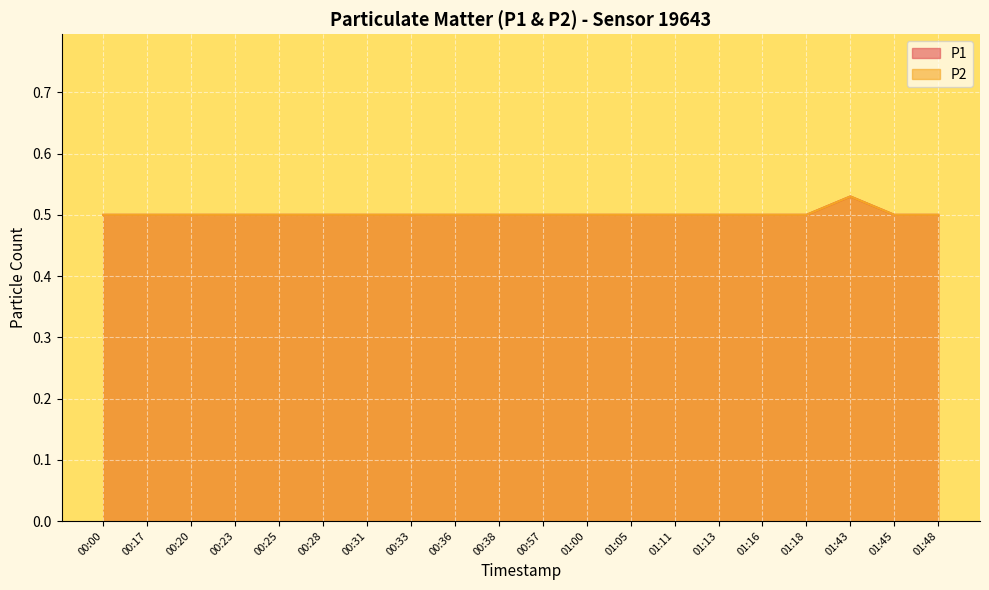

True or false: P2 and P1 cross at least once.

False